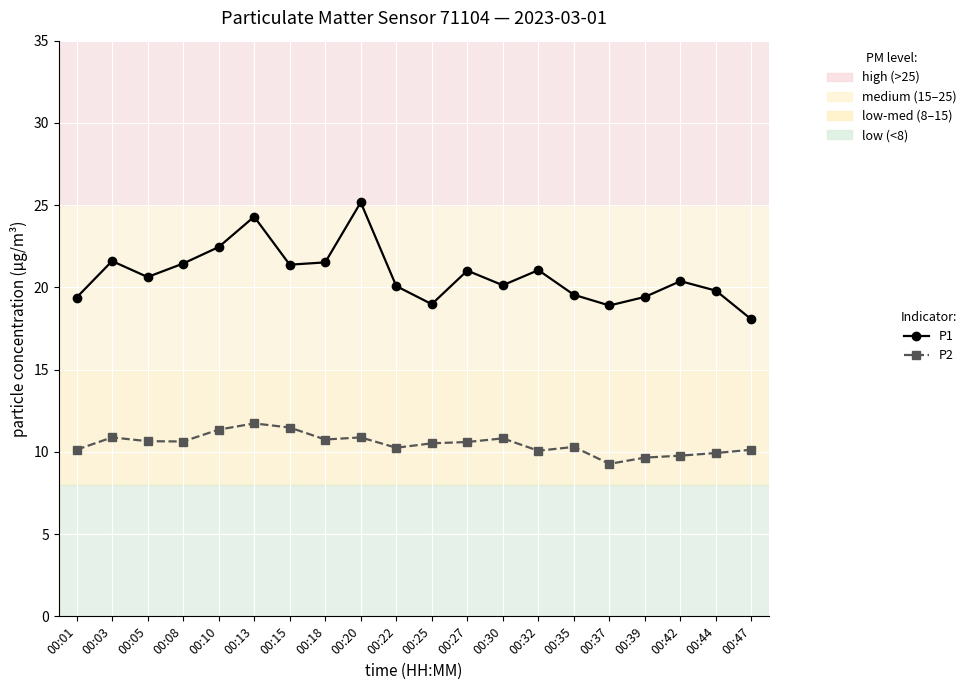

The P1 series shows 36.5 at 00:18. True or false?

False